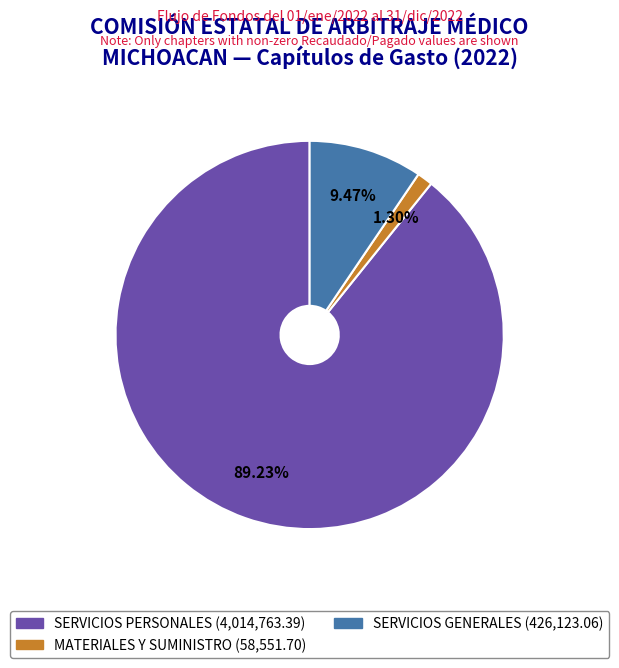

Between SERVICIOS GENERALES and SERVICIOS PERSONALES, which is larger?

SERVICIOS PERSONALES